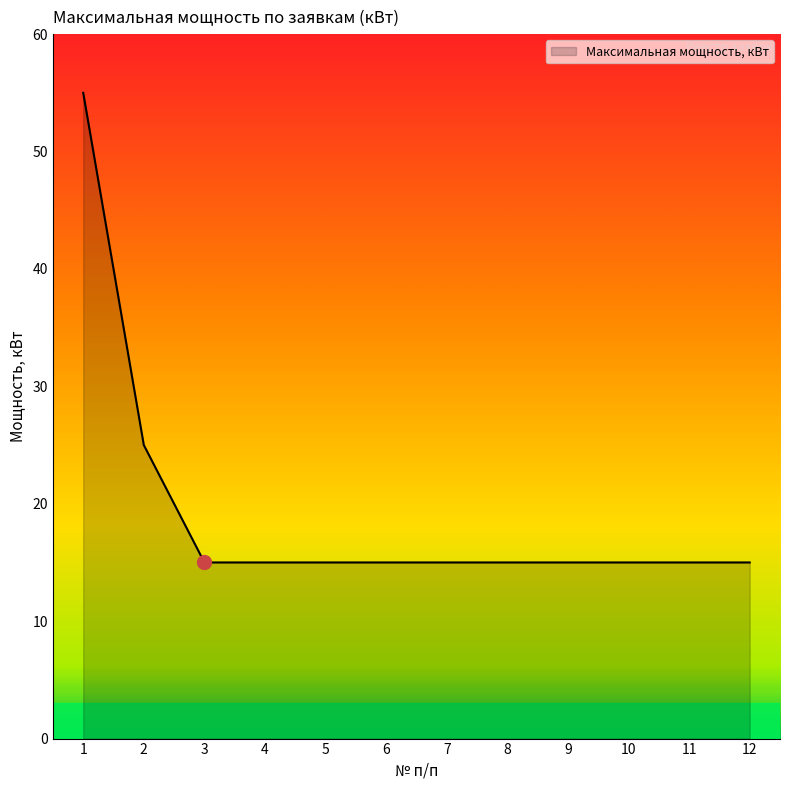

Approximately how many times larger is the value at 5 compared to 12?

1.0